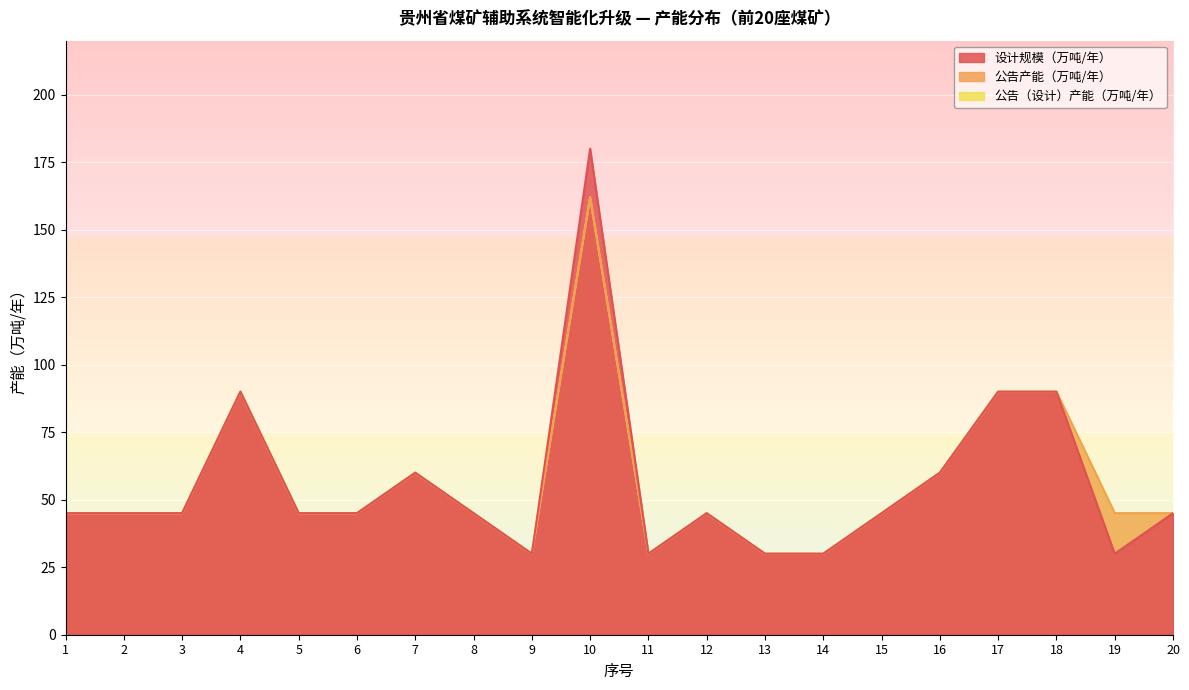

How many data points in 设计规模（万吨/年） are above 45?

6